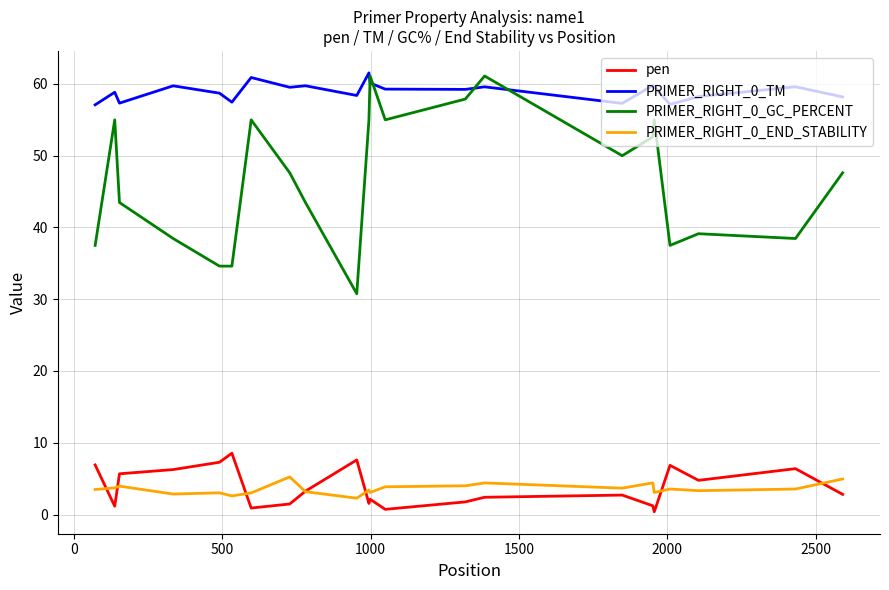

Which series has the largest range (max minus min)?

PRIMER_RIGHT_0_GC_PERCENT